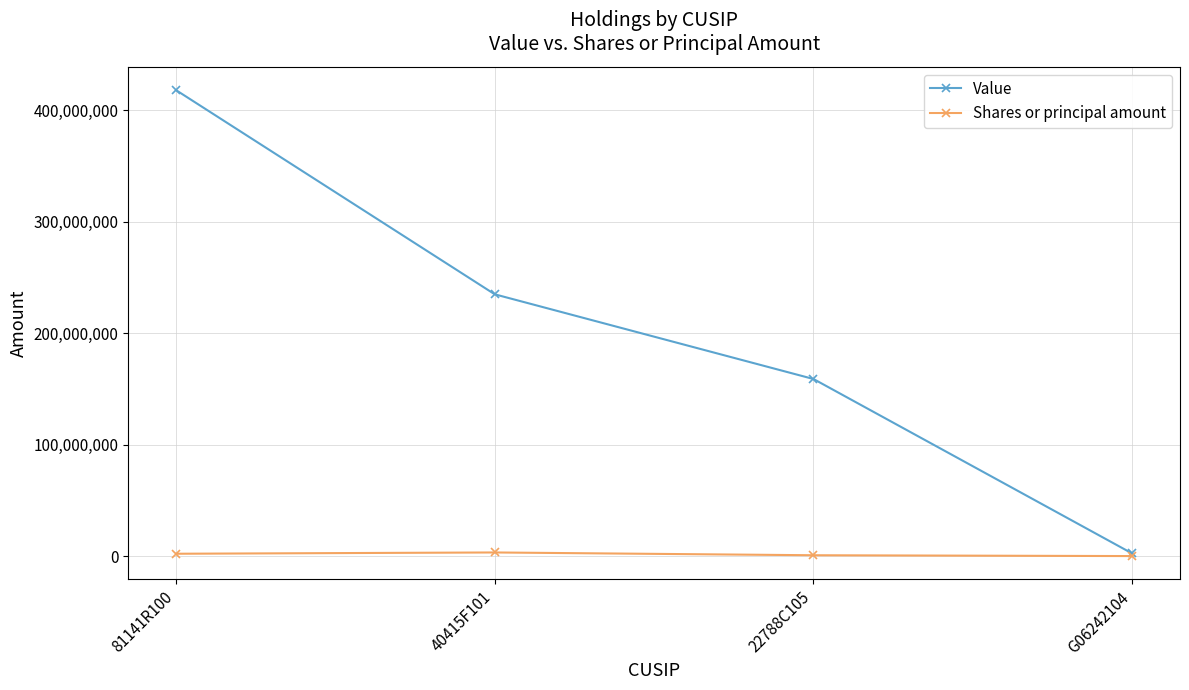

What is the spread (max minus min) of values at 40415F101?

231595000